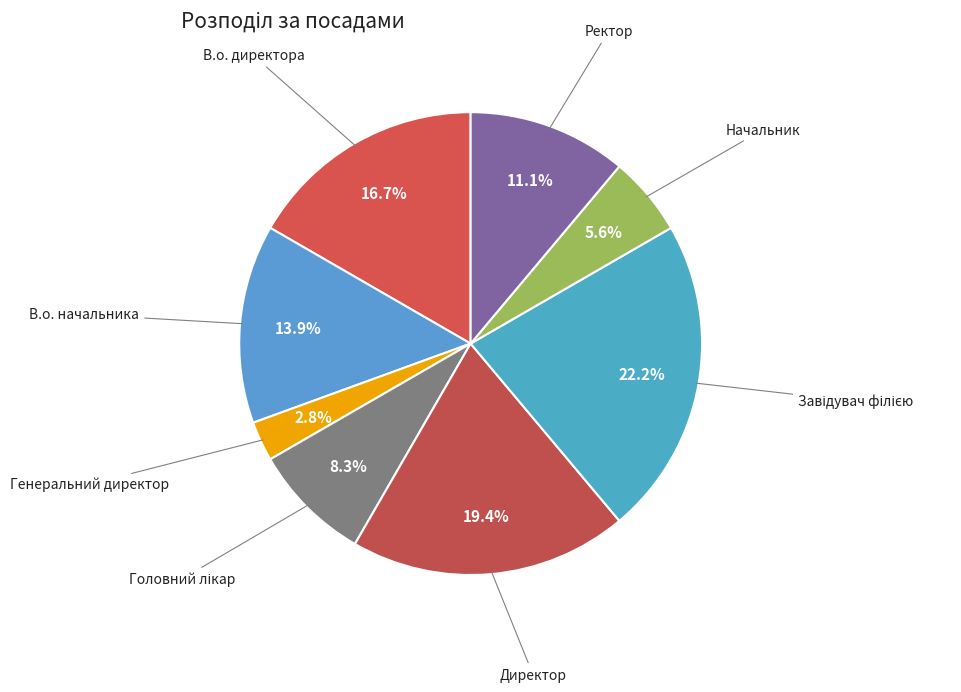

Does В.о. начальника account for over 50% of the chart?

No